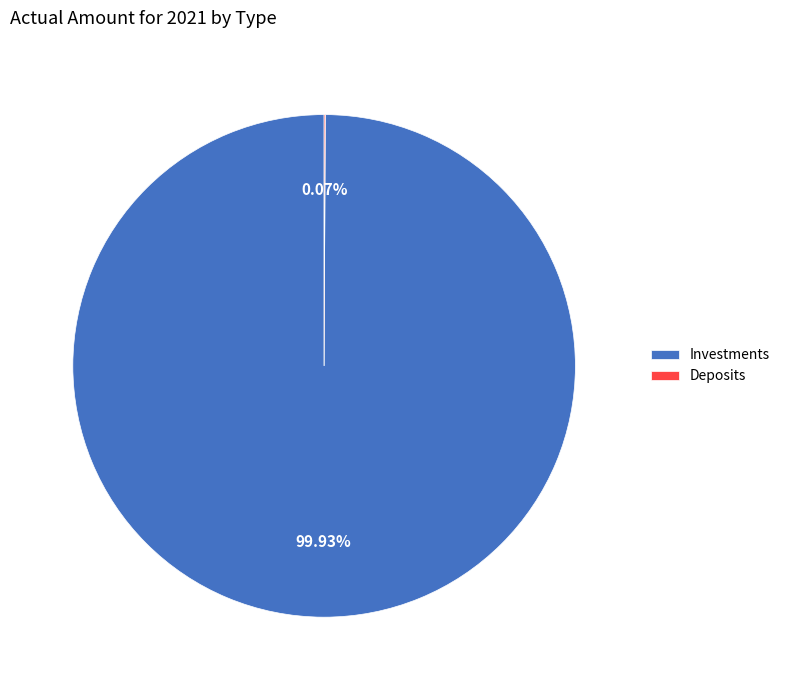

Which slice is the largest?

Investments